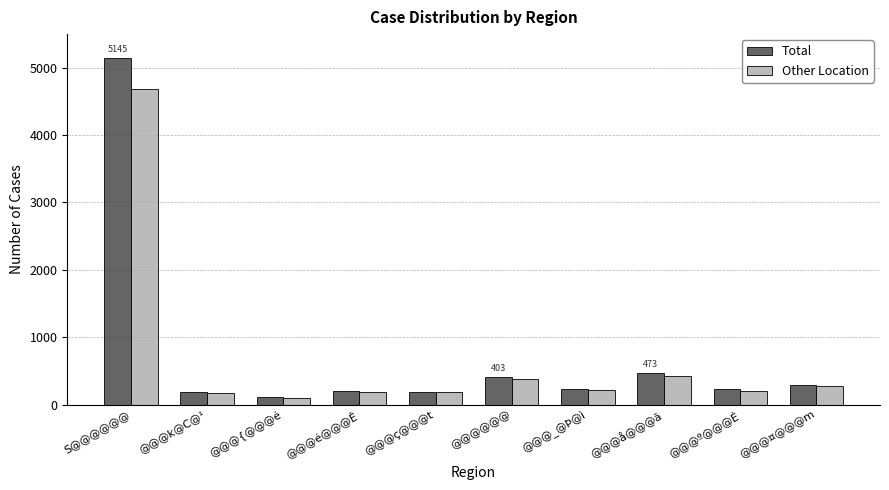

What is the highest value of the Other Location series?

4687